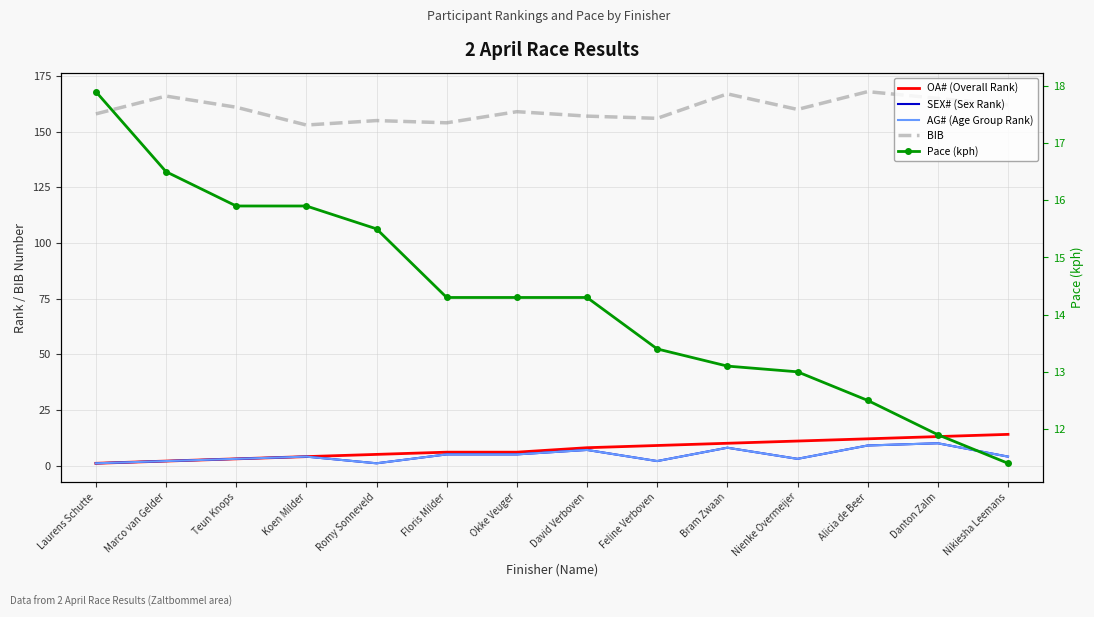

True or false: BIB and OA# (Overall Rank) intersect in this chart.

False